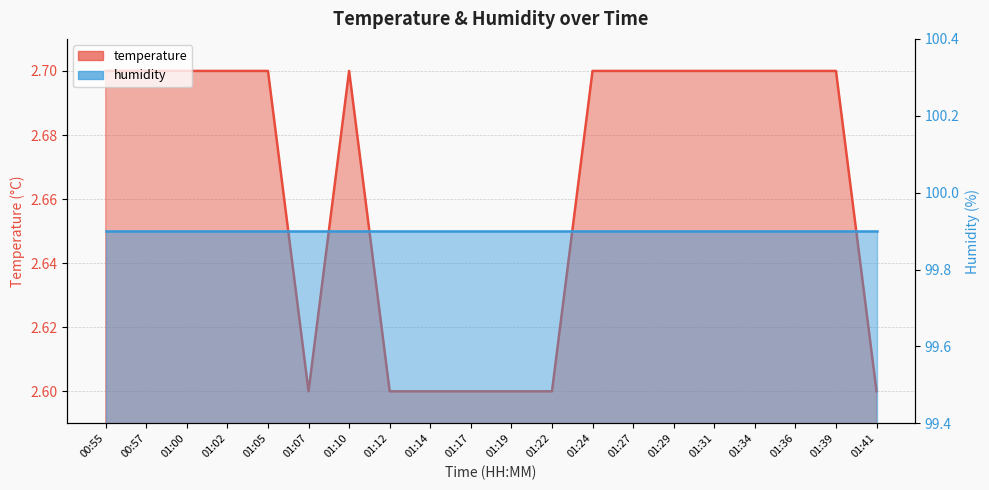

Reading left to right, extract all data points from this chart.

00:55=2.7	00:57=2.7	01:00=2.7	01:02=2.7	01:05=2.7	01:07=2.6	01:10=2.7	01:12=2.6	01:14=2.6	01:17=2.6	01:19=2.6	01:22=2.6	01:24=2.7	01:27=2.7	01:29=2.7	01:31=2.7	01:34=2.7	01:36=2.7	01:39=2.7	01:41=2.6